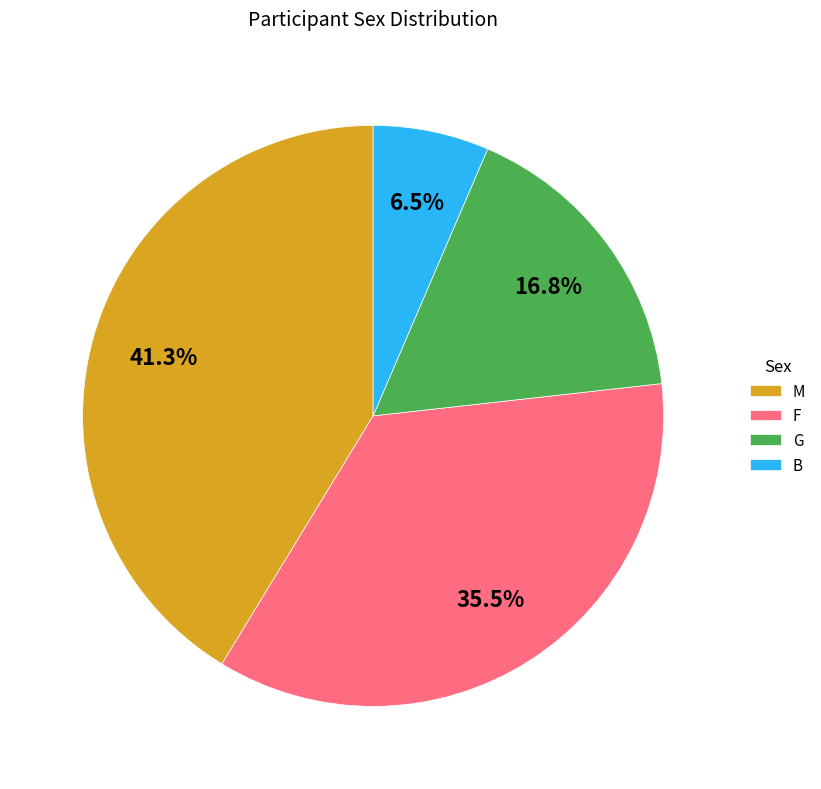

Which slice is the largest?

M